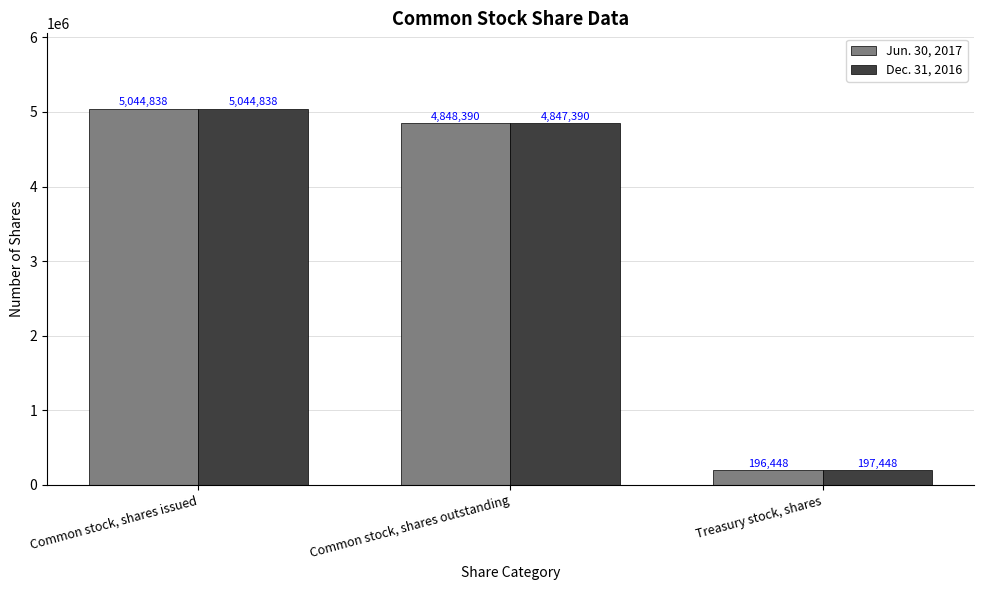

True or false: Dec. 31, 2016 has a value of 2411676 at Common stock, shares outstanding.

False